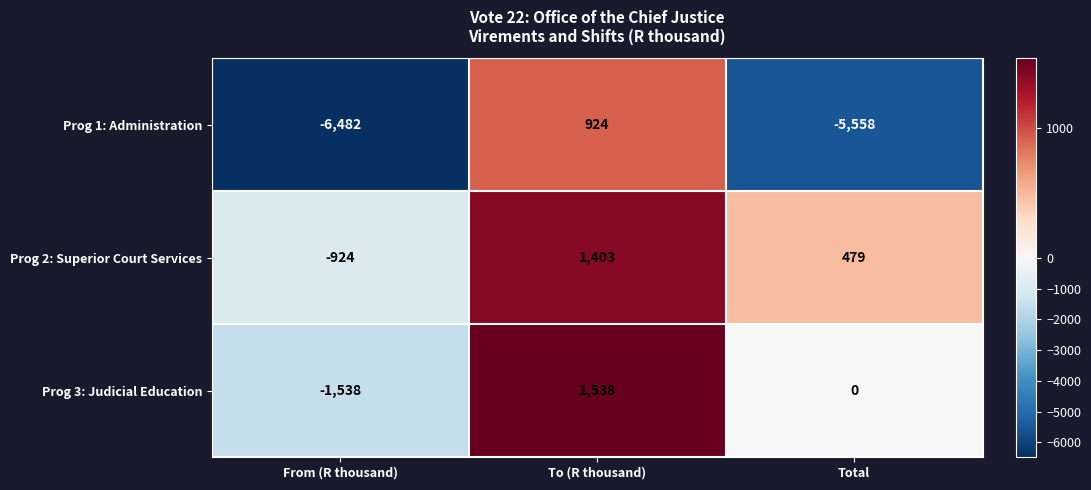

Count the Prog 2: Superior Court Services values in the range -924 to 1403.

3